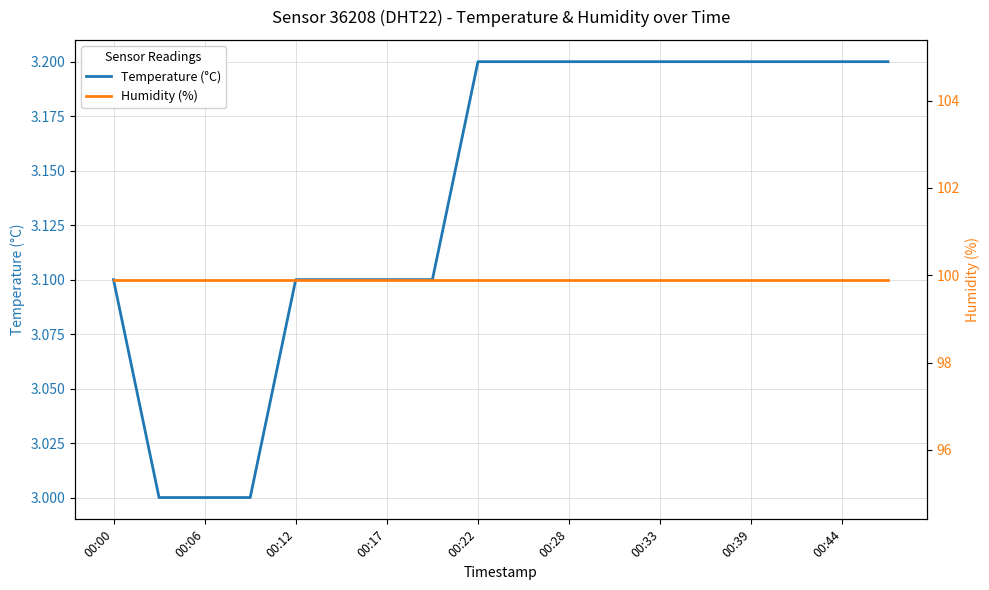

Does the chart display data point markers on the line(s)?

No